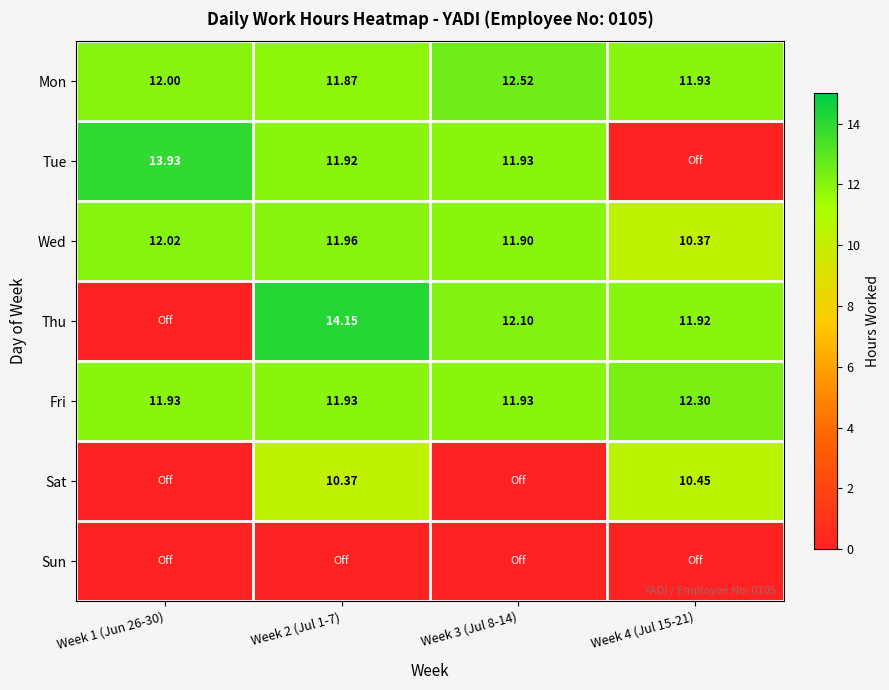

Which series has the largest total across all categories?

Mon